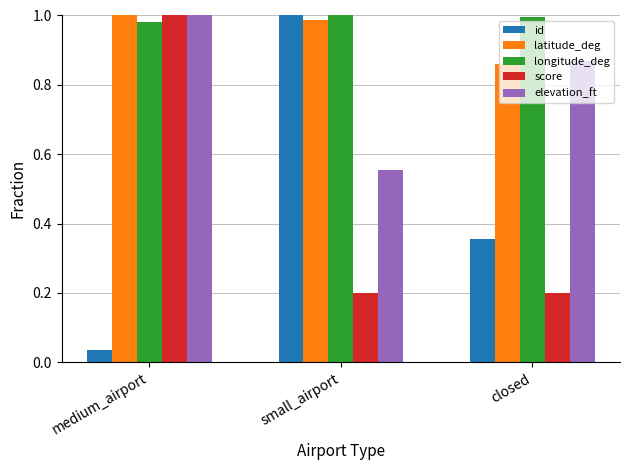

What are all the series names shown in the legend?

id, latitude_deg, longitude_deg, score, elevation_ft